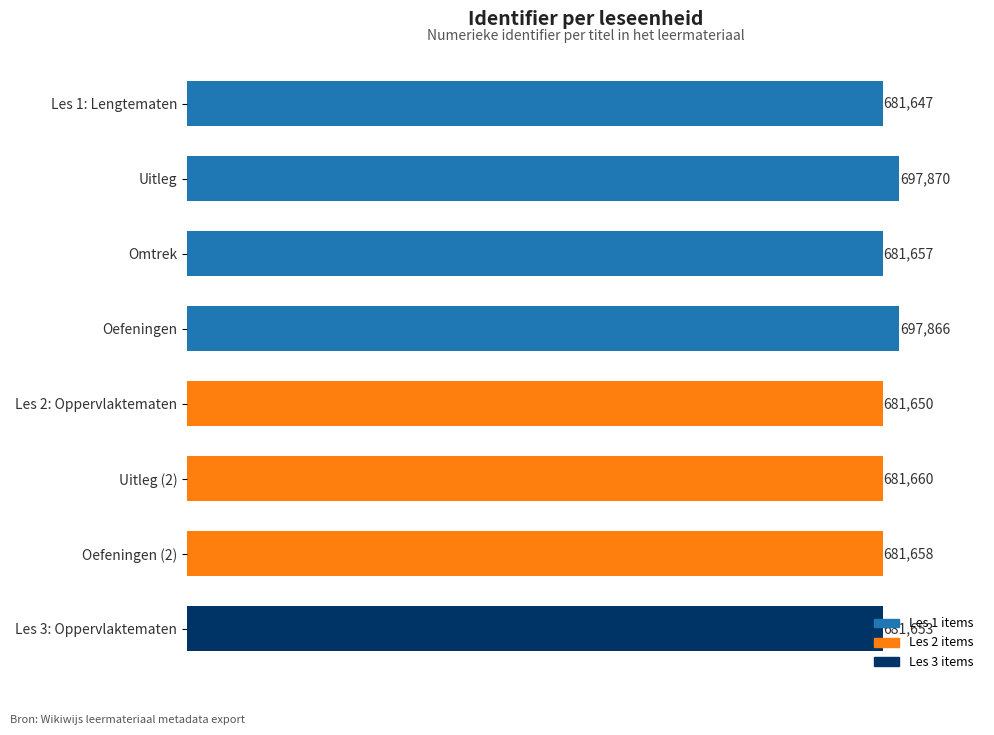

At which label is the value closest to 689758?

Uitleg (2)